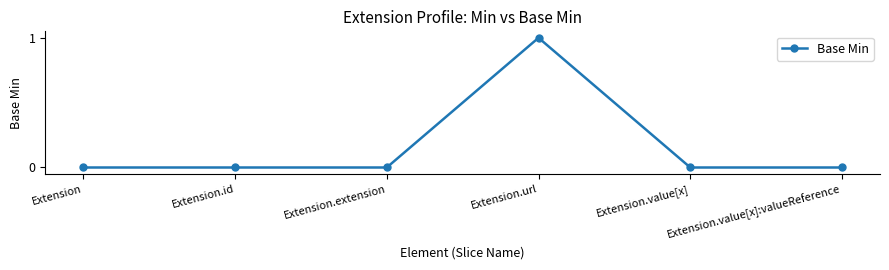

Is it true that the value at Extension is 0?

True